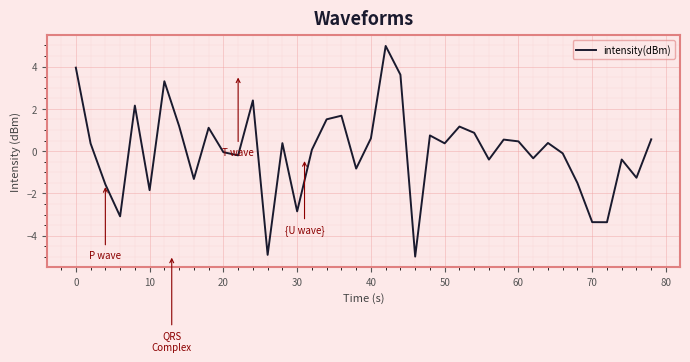

What is the maximum value shown in the chart?

5.0